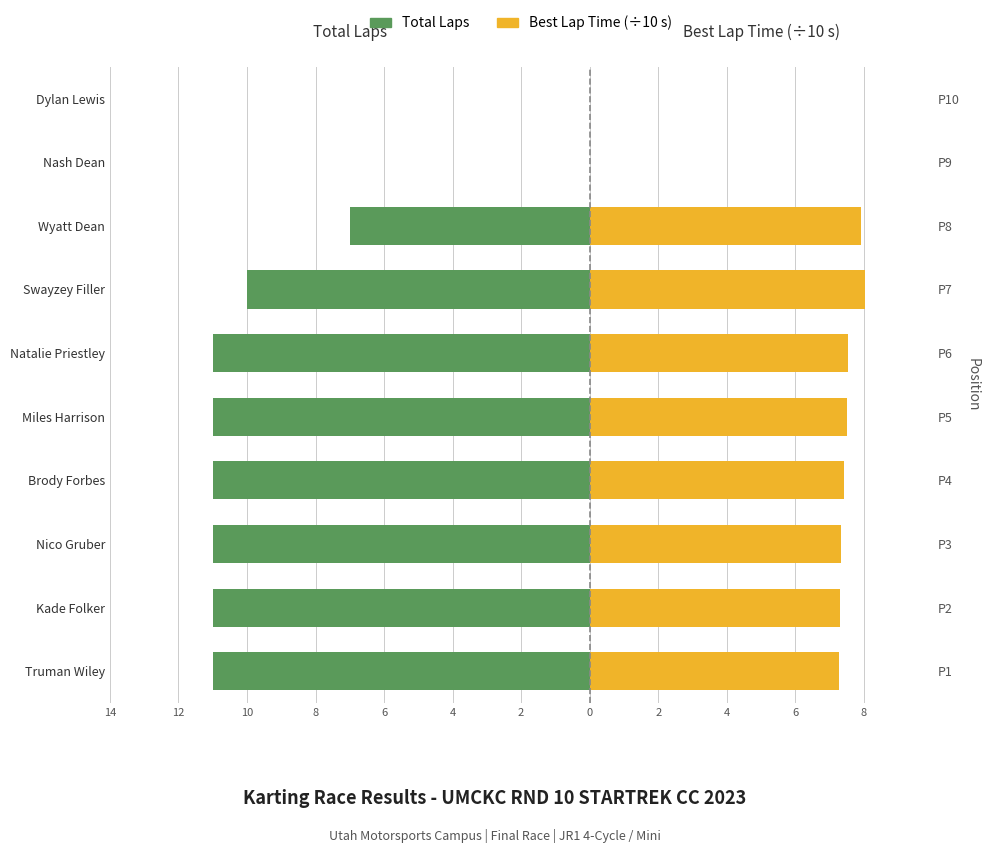

How many distinct data groups are displayed?

2